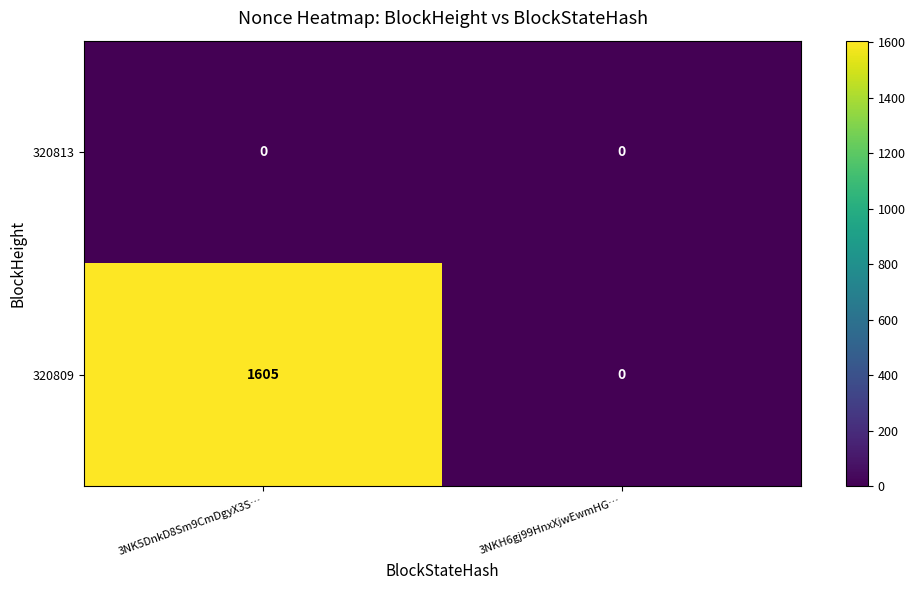

List the series in order of their peak value, lowest first.

320813, 320809